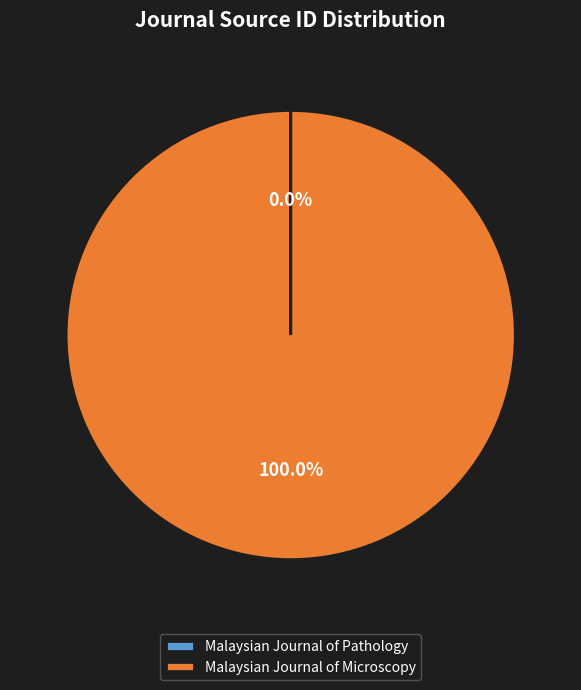

To the nearest percent, what is the average slice percentage?

50%